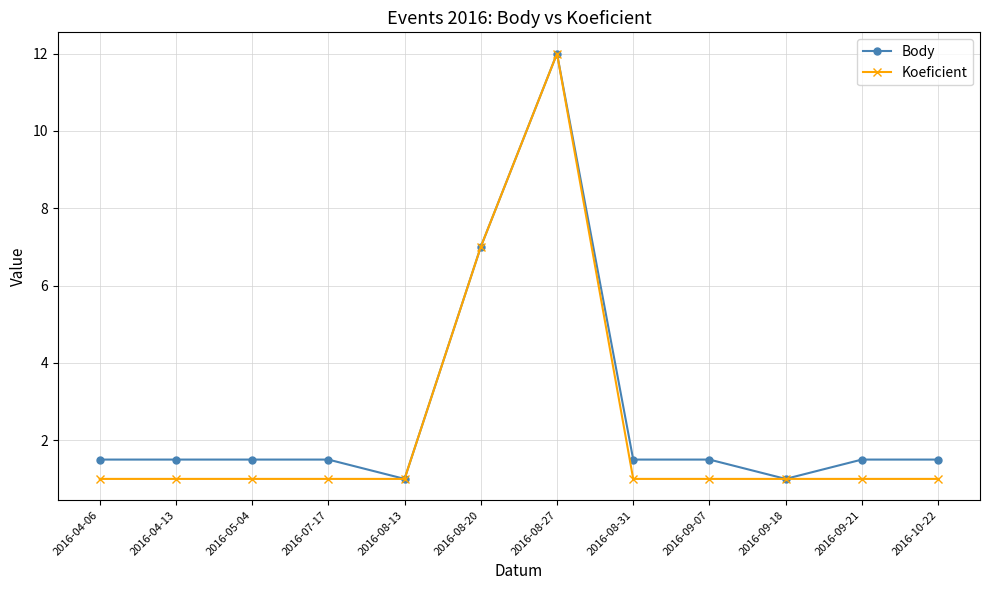

Reading left to right, list all the values displayed in this chart.

Body: 2016-04-06=1.5	2016-04-13=1.5	2016-05-04=1.5	2016-07-17=1.5	2016-08-13=1.0	2016-08-20=7.0	2016-08-27=12.0	2016-08-31=1.5	2016-09-07=1.5	2016-09-18=1.0	2016-09-21=1.5	2016-10-22=1.5
Koeficient: 2016-04-06=1.0	2016-04-13=1.0	2016-05-04=1.0	2016-07-17=1.0	2016-08-13=1.0	2016-08-20=7.0	2016-08-27=12.0	2016-08-31=1.0	2016-09-07=1.0	2016-09-18=1.0	2016-09-21=1.0	2016-10-22=1.0